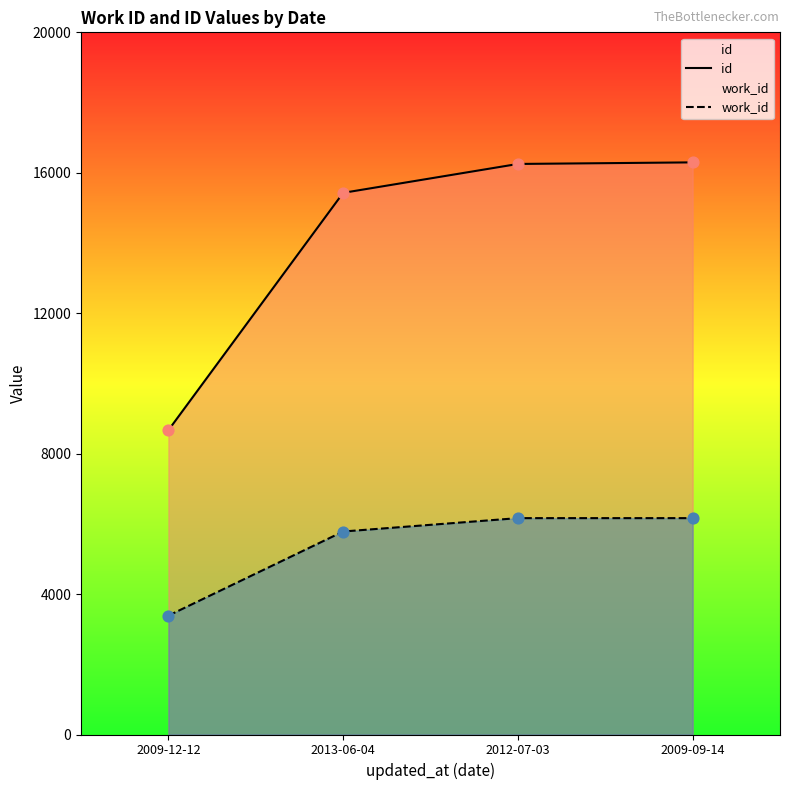

At which category is the sum across all series the highest?

2009-09-14